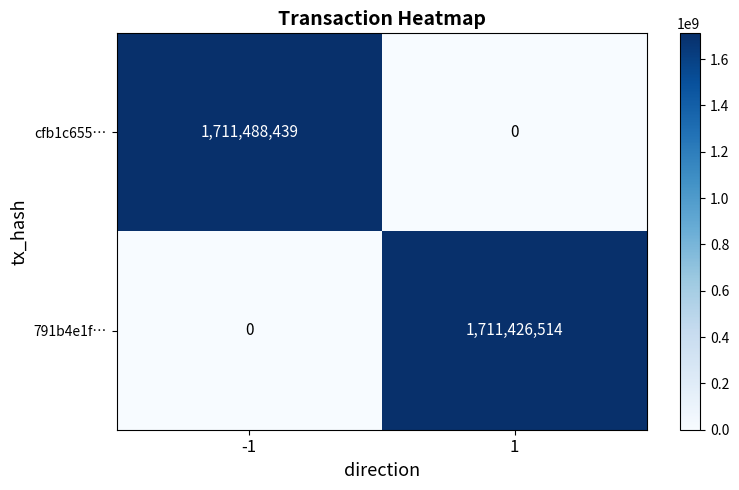

At which category is the sum across all series the highest?

-1